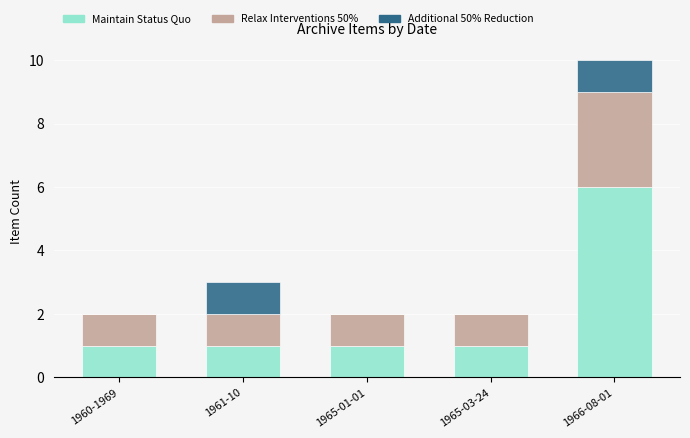

What is the sum of all Maintain Status Quo values?

10